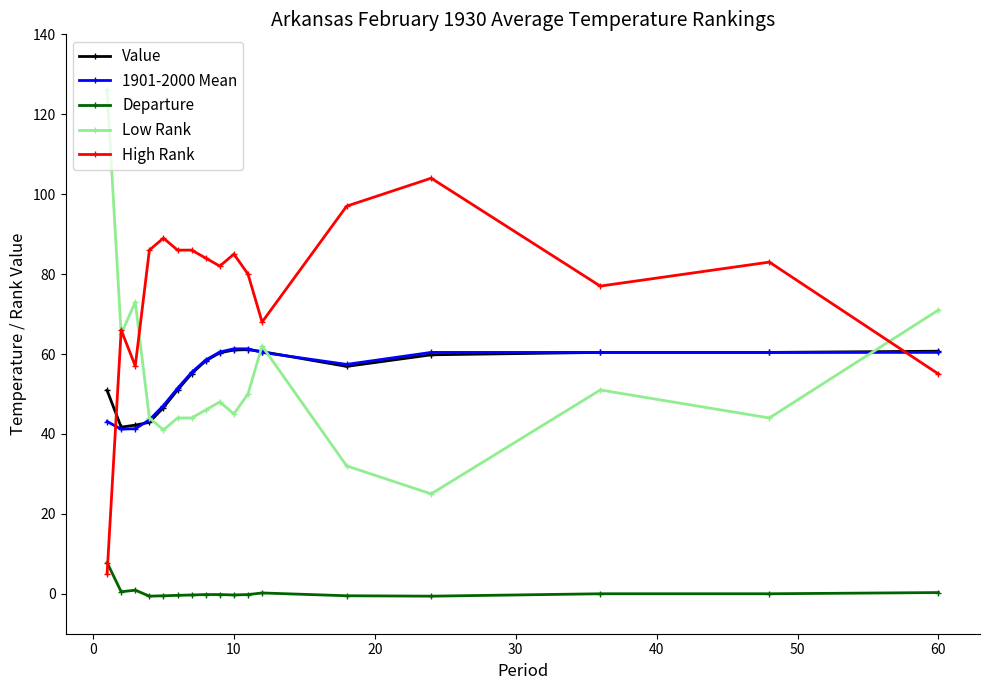

What is the highest value of the Departure series?

7.8